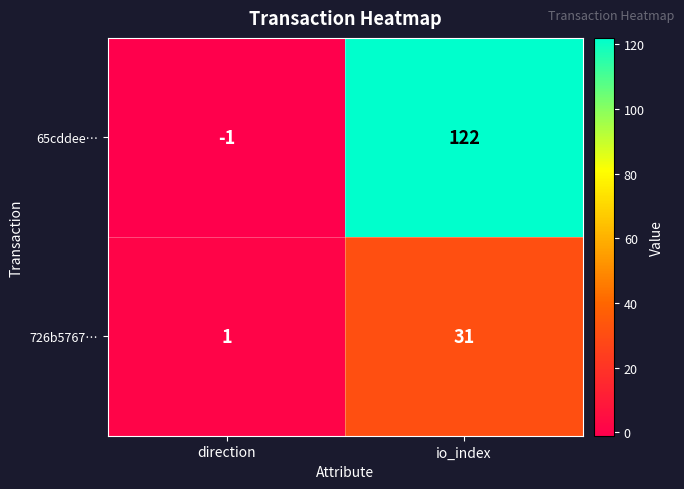

At which category does the chart reach its peak across all series?

io_index